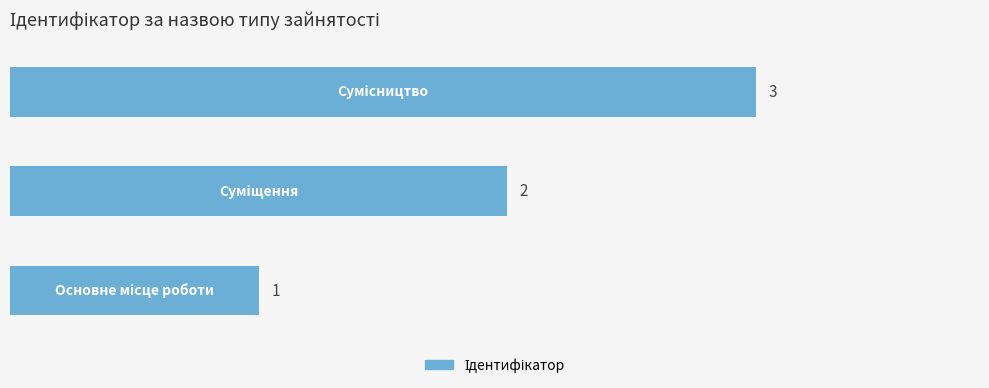

What is the maximum value shown in the chart?

3